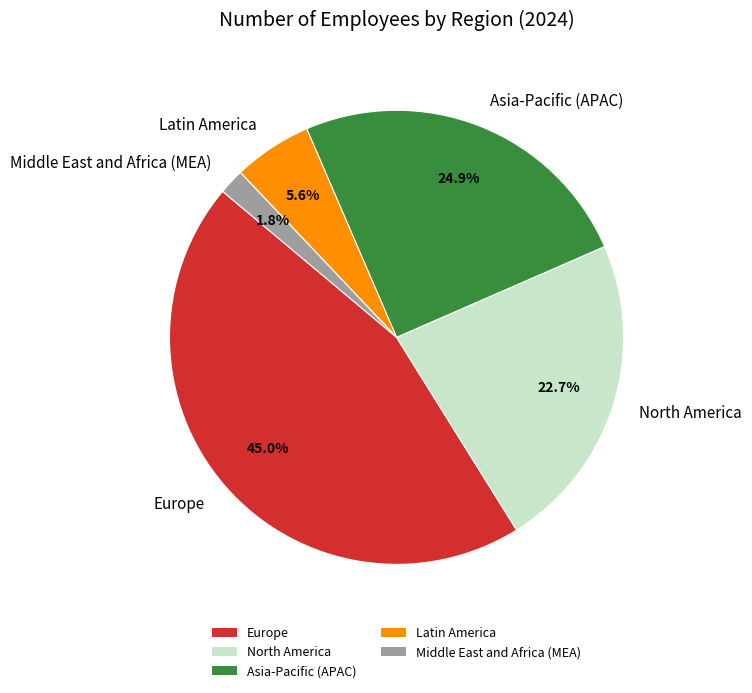

To the nearest percent, what portion does Asia-Pacific (APAC) represent?

25%